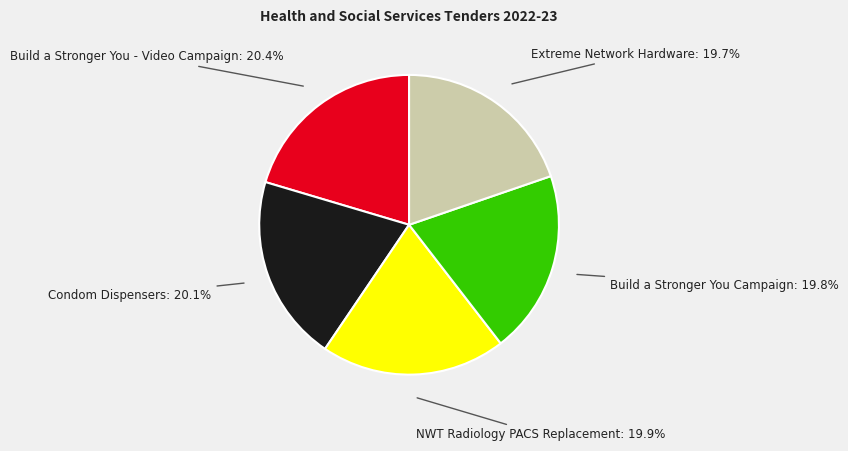

Is there any slice that represents more than half of the pie?

No